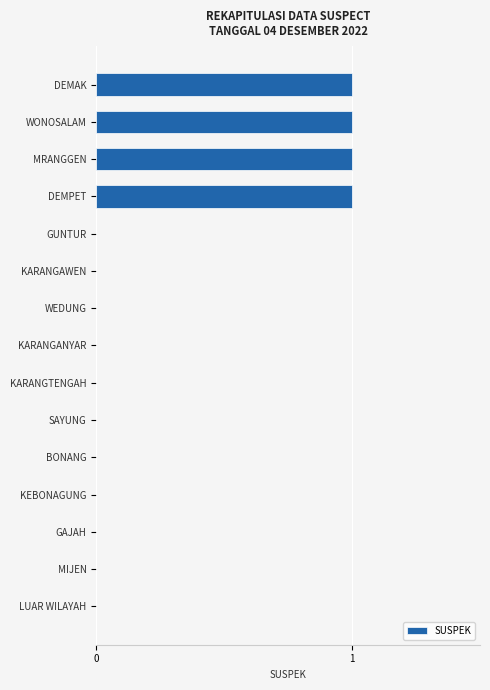

True or false: the data shows 0 at LUAR WILAYAH.

True